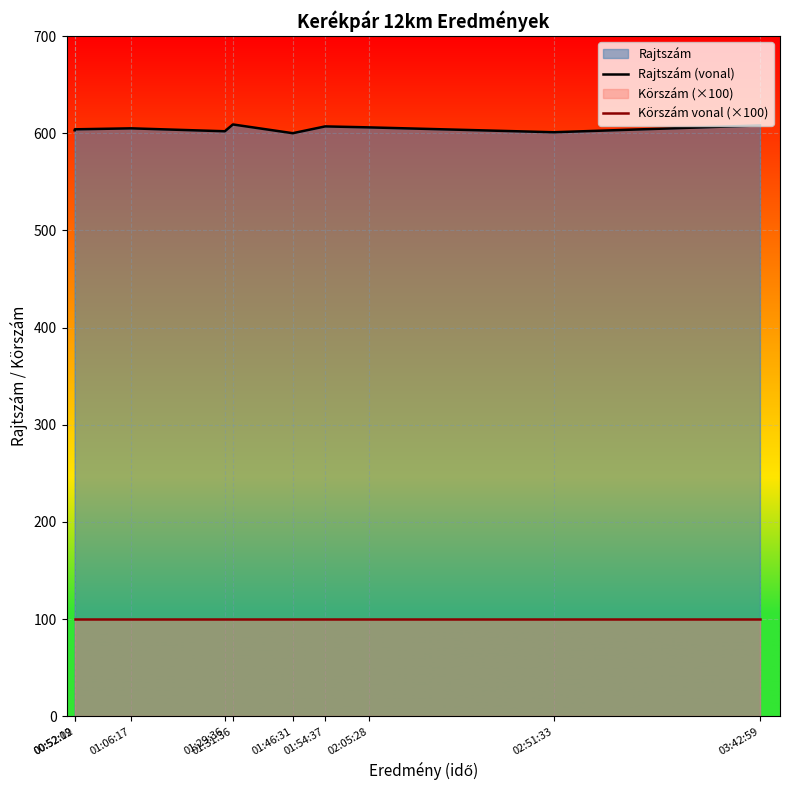

At which label does Körszám vonal (×100) reach its peak?

00:52:09